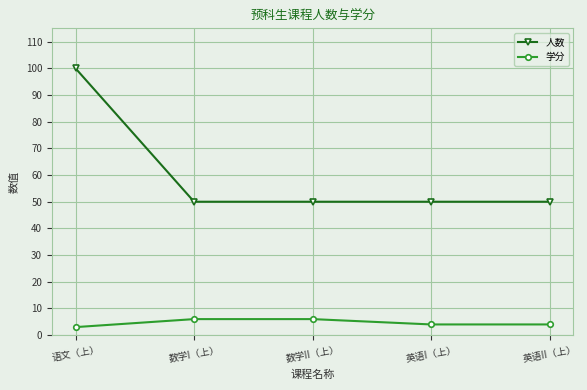

Reading left to right, list all the values displayed in this chart.

人数: 100	50	50	50	50
学分: 3	6	6	4	4